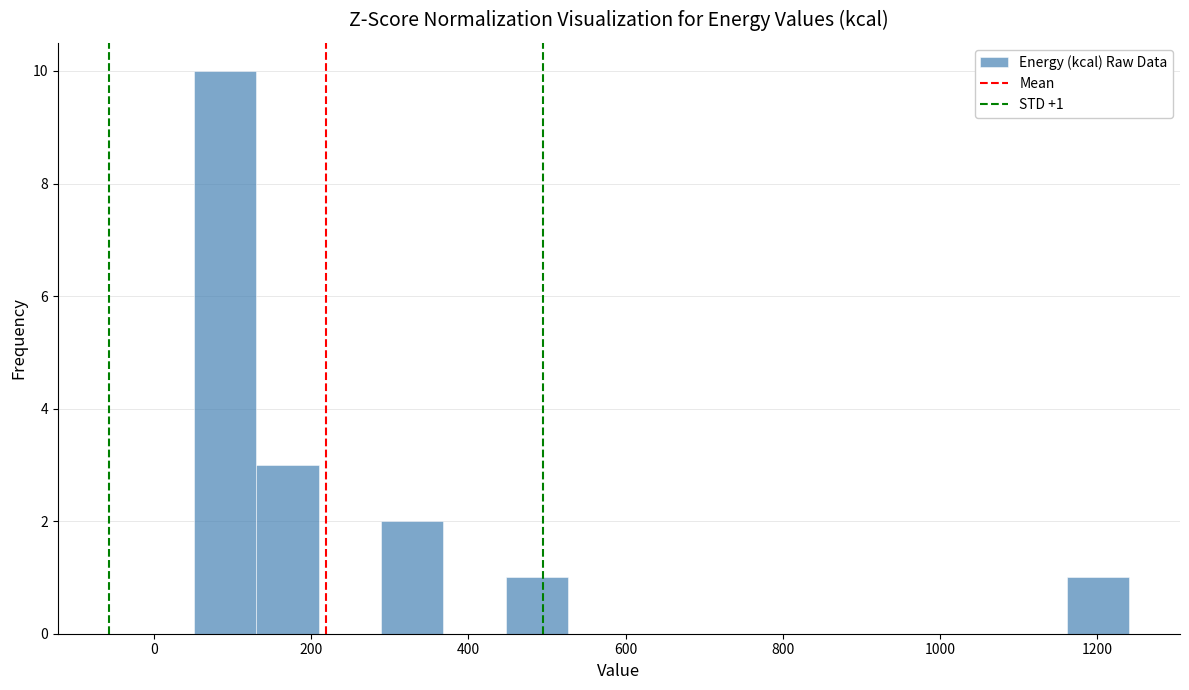

Around what value on the x-axis is the tallest bar? Give the approximate position of its centre, as read against the axis.

100